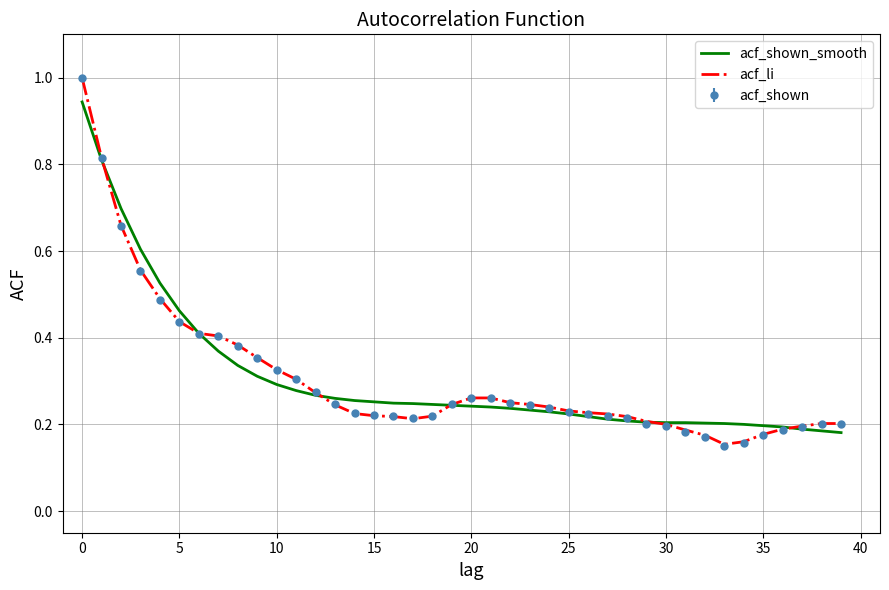

Which series has the widest spread of values?

acf_shown